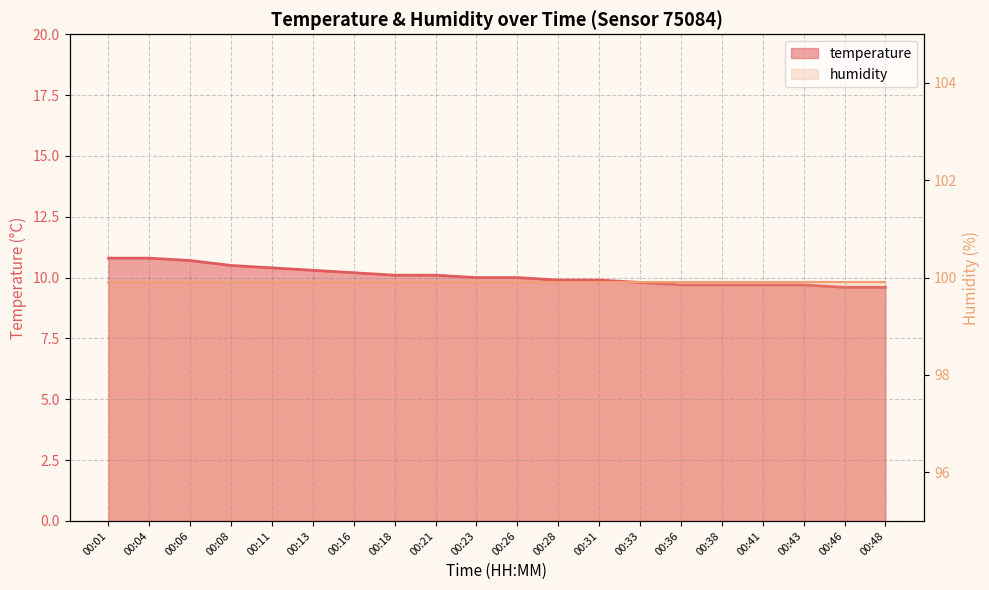

At which label is the value closest to 10?

00:23